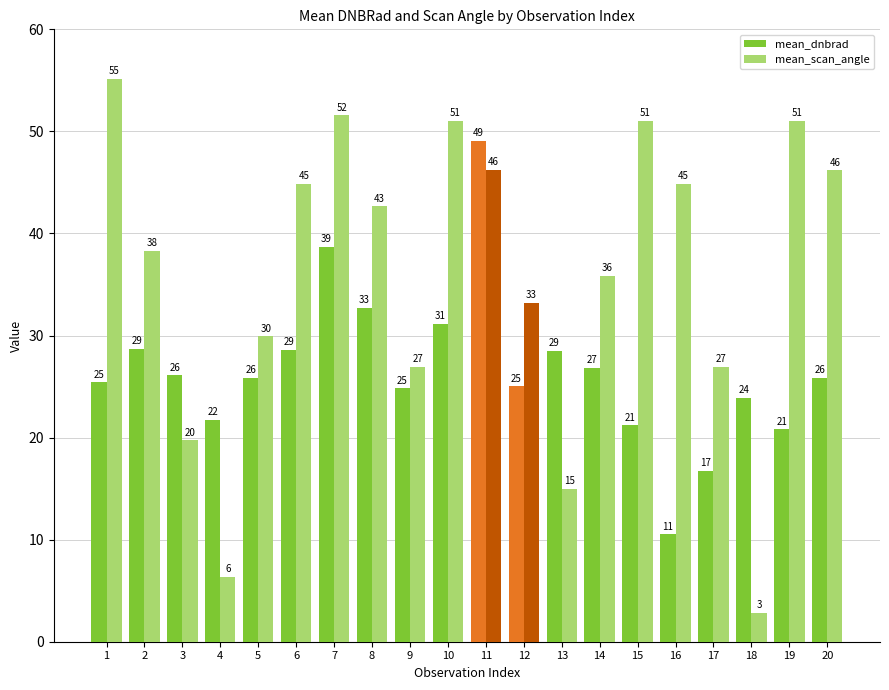

How many series are shown in this chart?

2